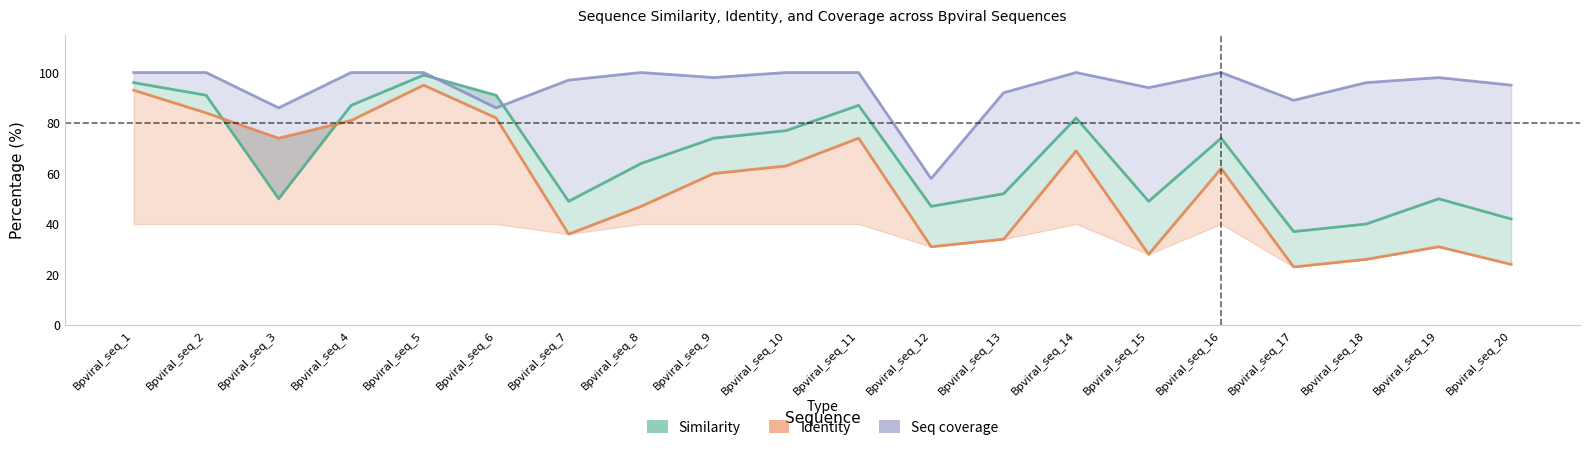

What is the minimum value for Similarity?

37